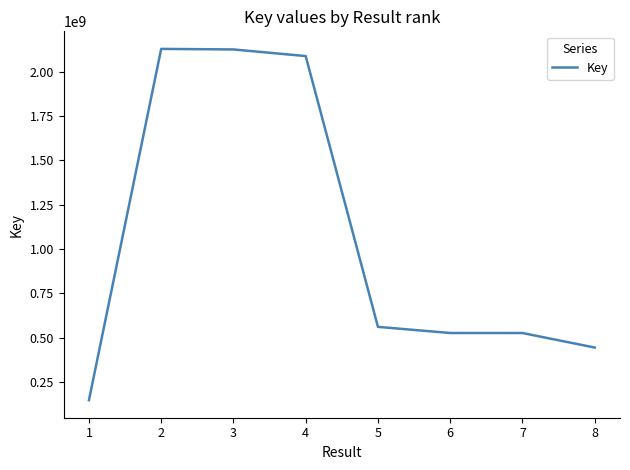

Which has a higher value, 3 or 1?

3